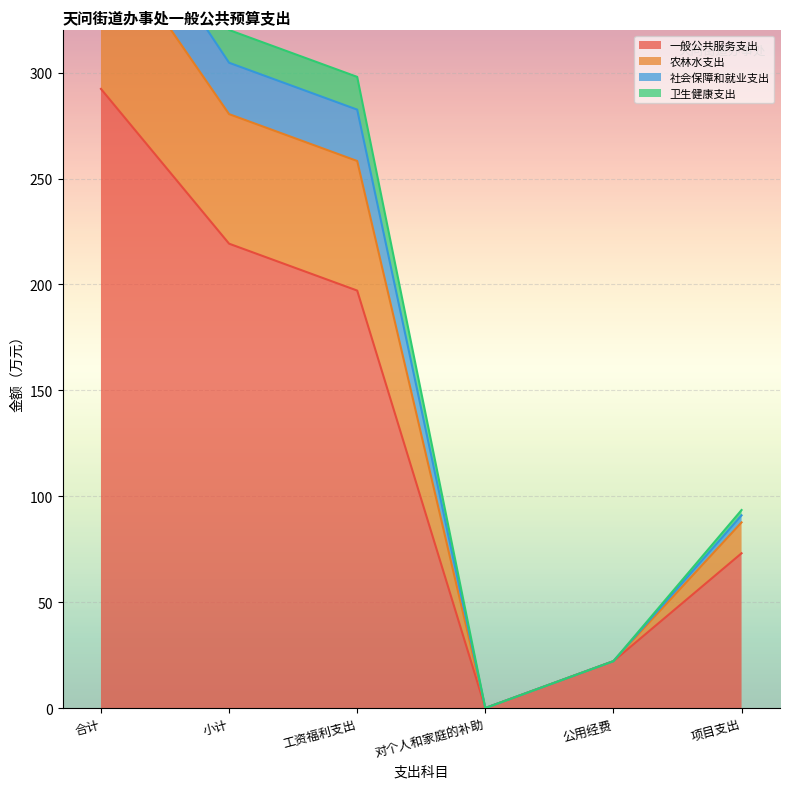

Where is 农林水支出 nearest to the value 206?

工资福利支出